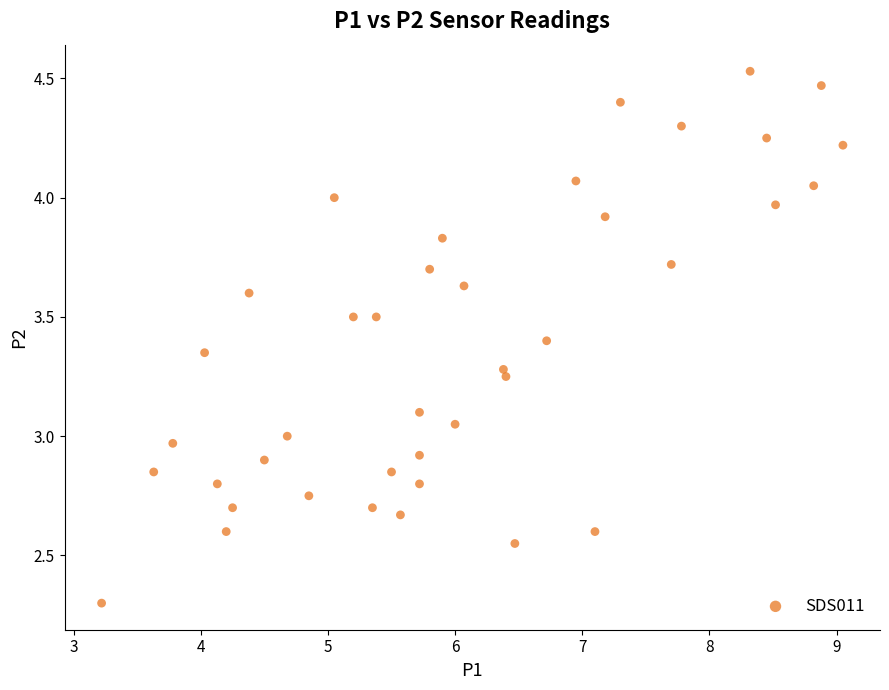

What is the range of Y values (max minus min)?

2.2